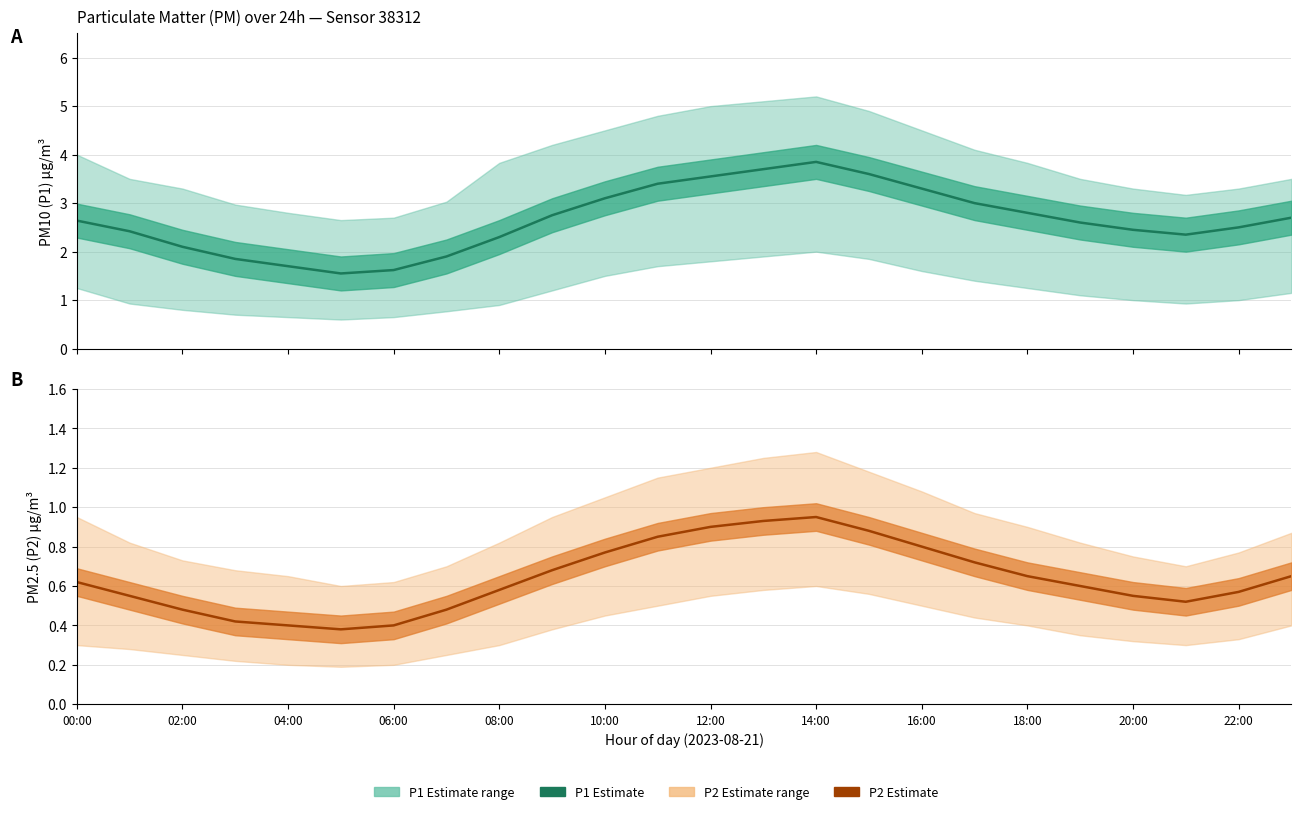

The value of P1 estimate at 15 is 5.1. True or false?

False